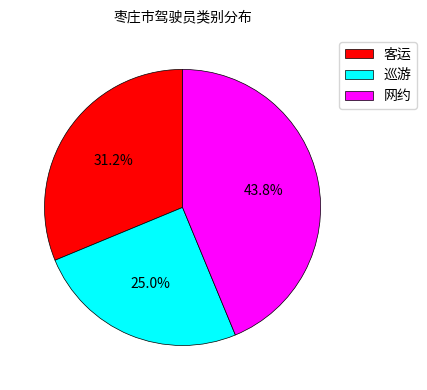

How many segments does this pie chart have?

3